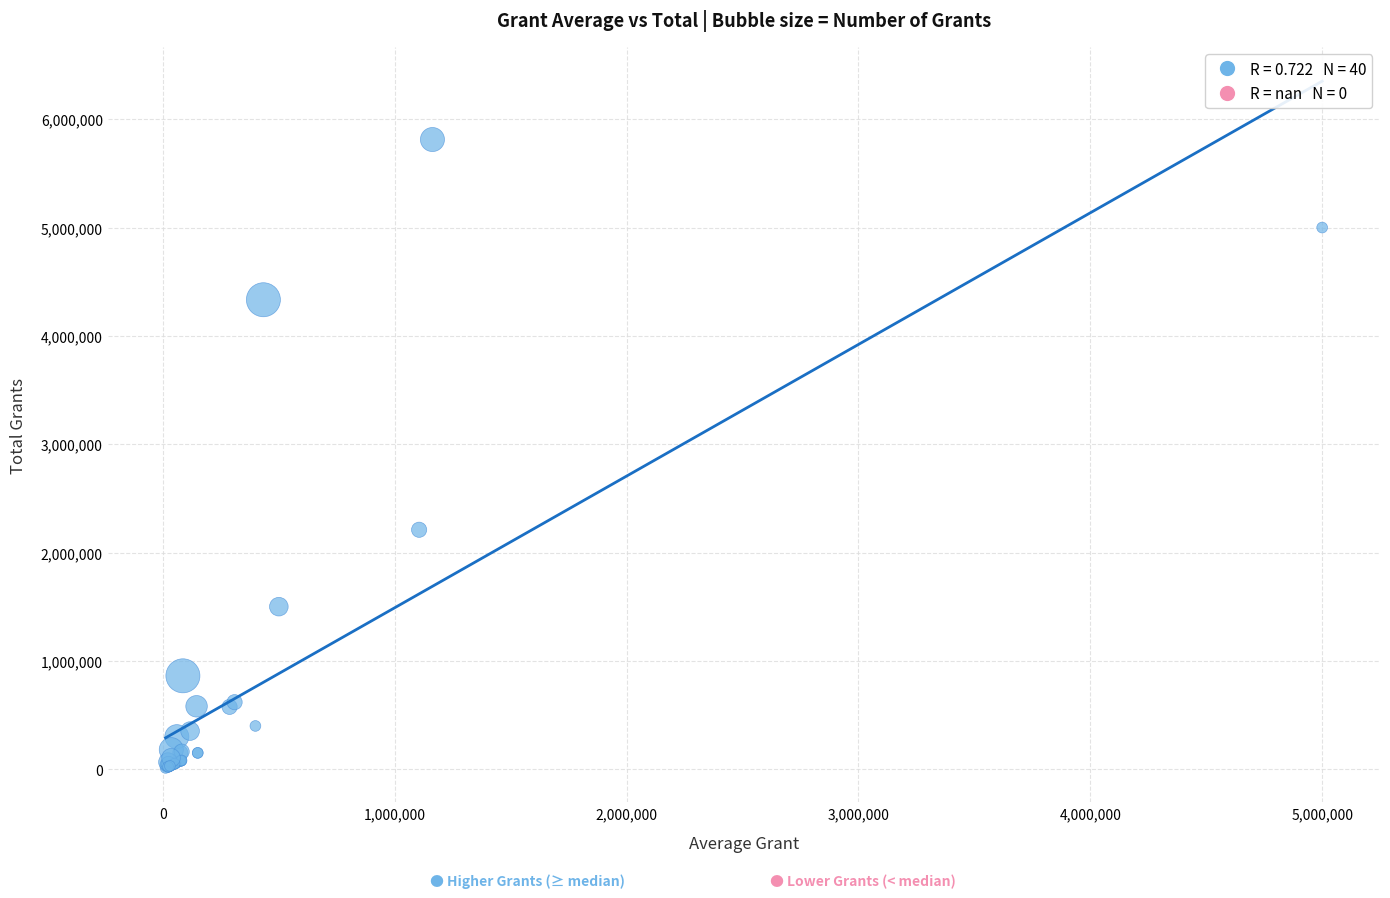

What Y value in the scatter plot is closest to 2911988?

2210000